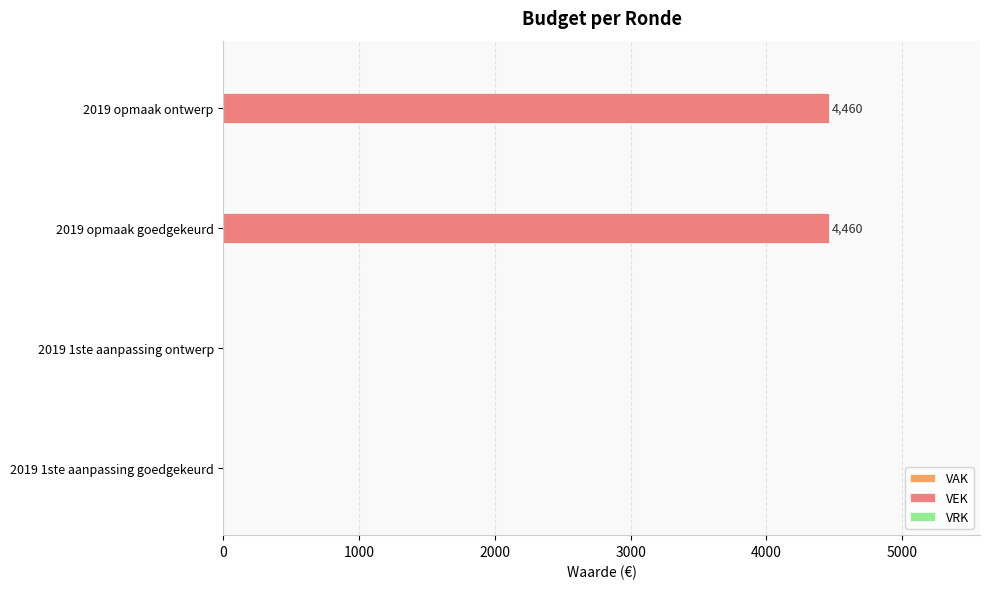

Are the bars horizontal?

Yes